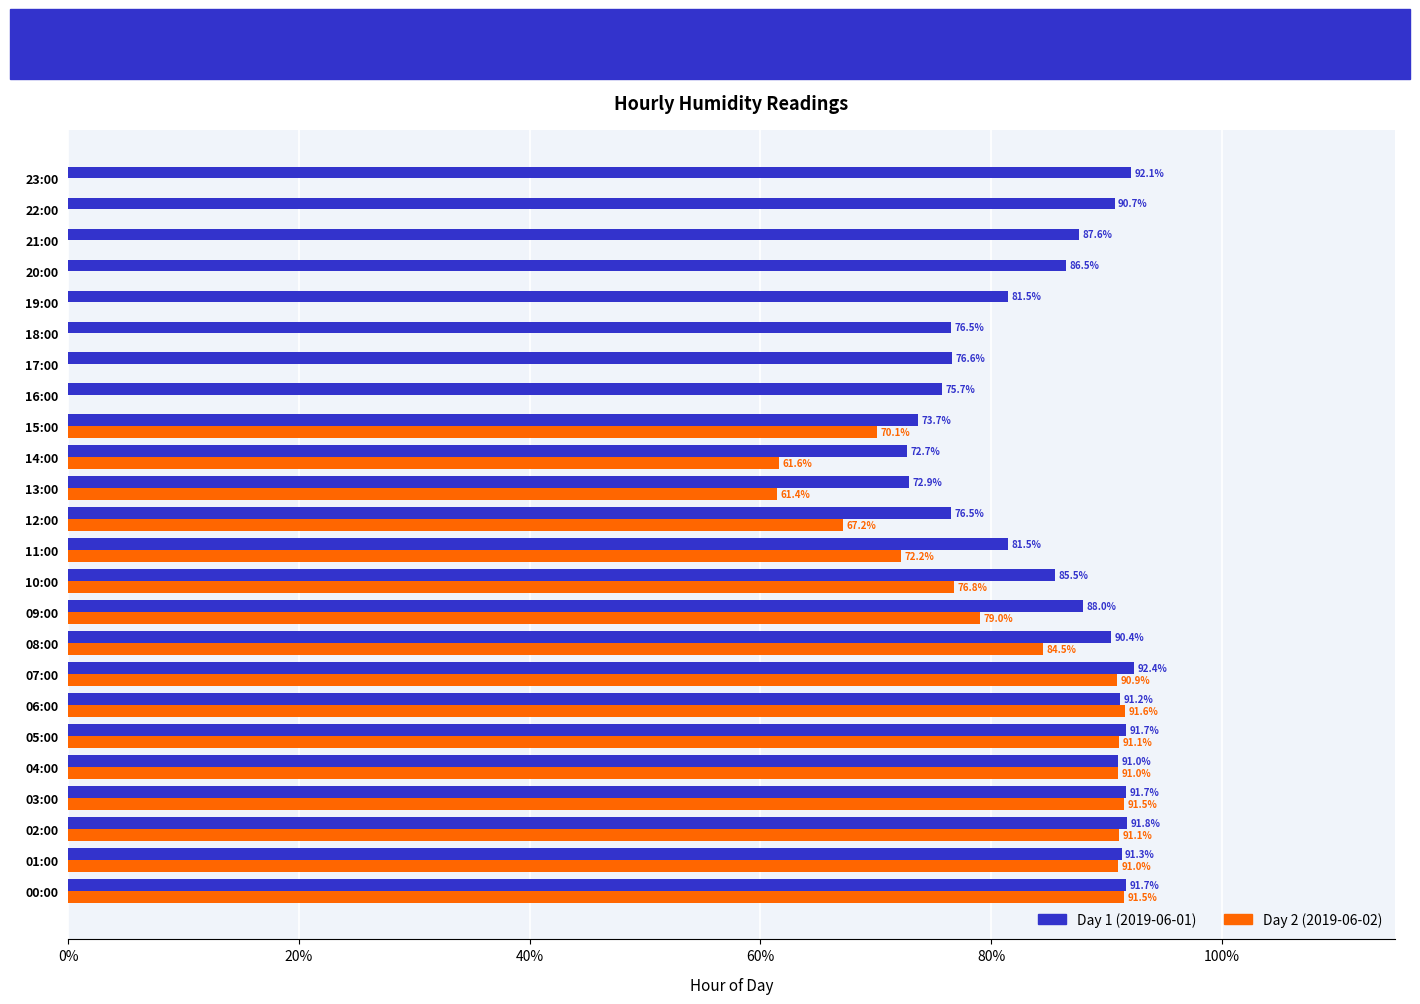

Count the number of categories in the chart.

24